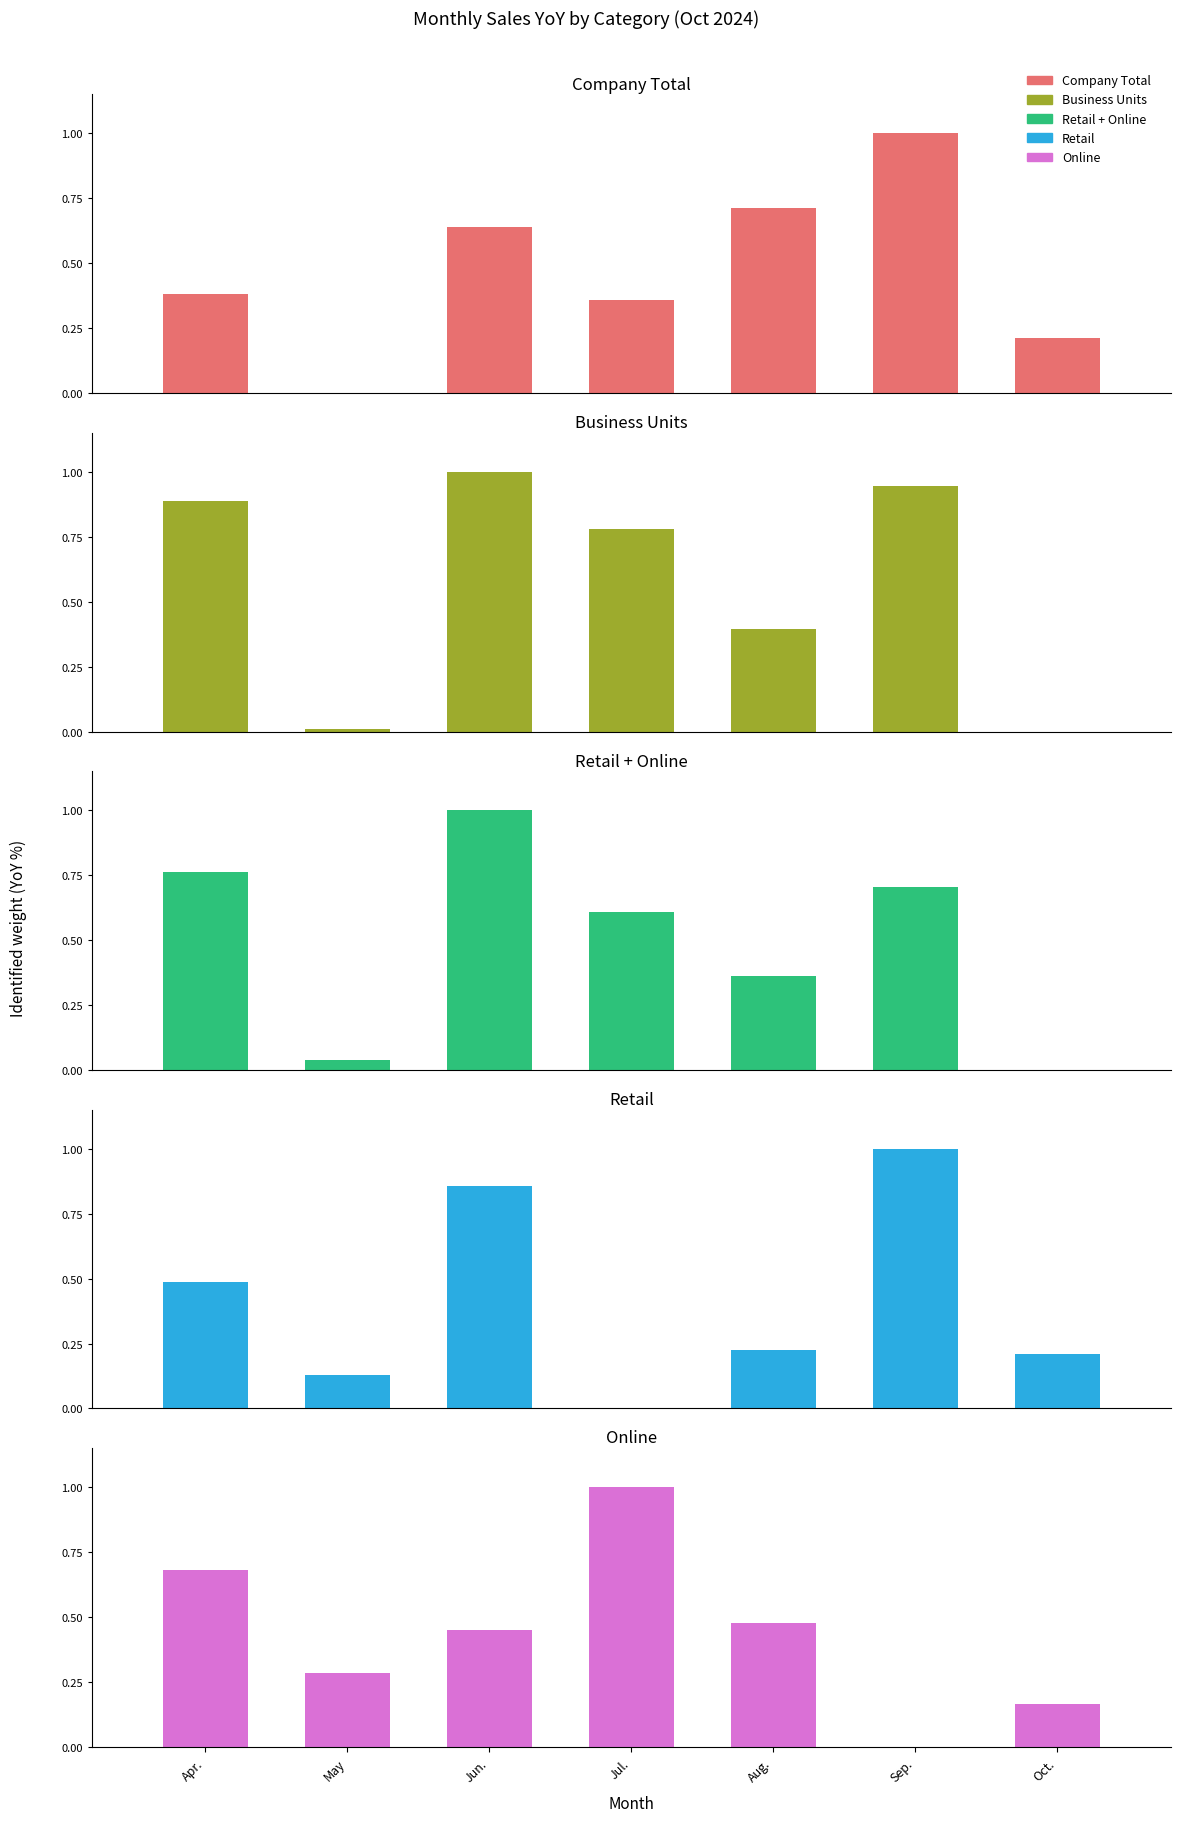

Rank the series by their maximum value, from lowest to highest.

Company Total, Business Units, Retail + Online, Retail, Online